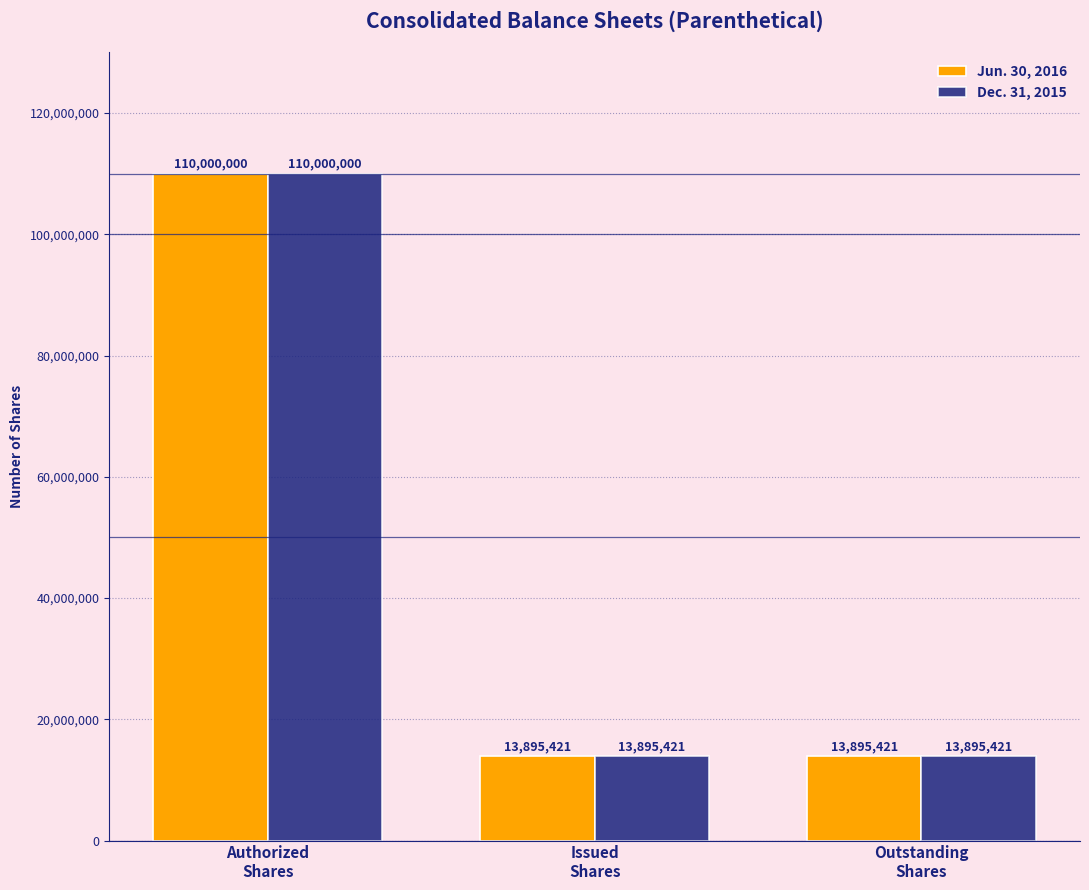

What is the difference between the Dec. 31, 2015 values at Authorized
Shares and Outstanding
Shares?

96104579